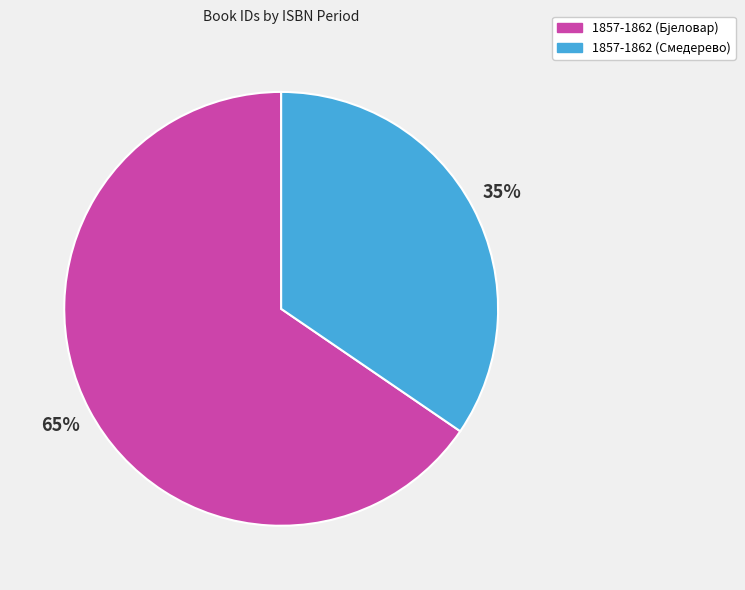

The 1857-1862 (Смедерево) slice represents 25% of the pie. True or false?

False